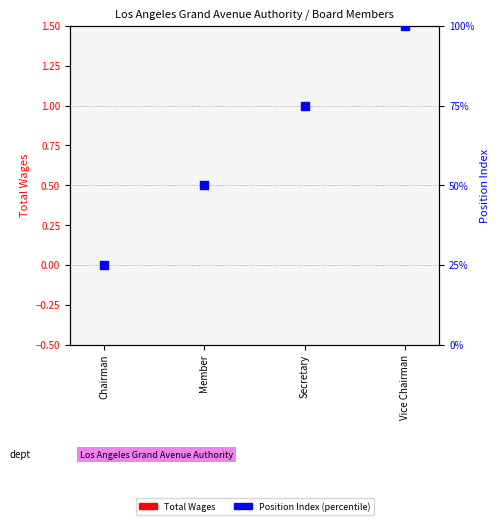

At which category is the sum across all series the highest?

Vice Chairman